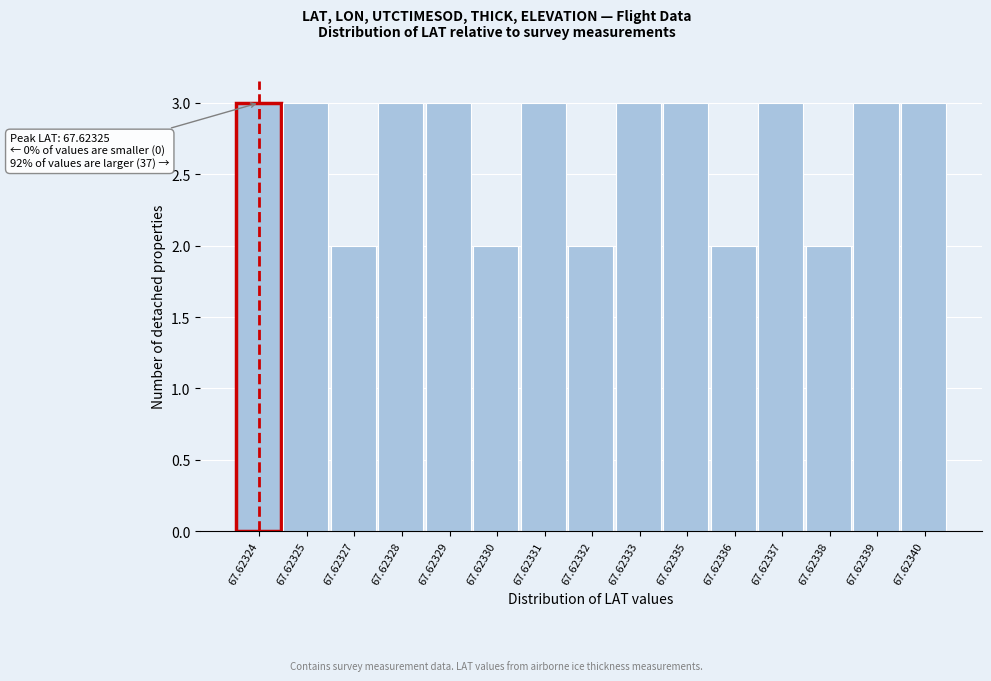

Reading left to right, what are all the values shown in this chart?

67.62324=3	67.62325=3	67.62327=2	67.62328=3	67.62329=3	67.62330=2	67.62331=3	67.62332=2	67.62333=3	67.62335=3	67.62336=2	67.62337=3	67.62338=2	67.62339=3	67.62340=3